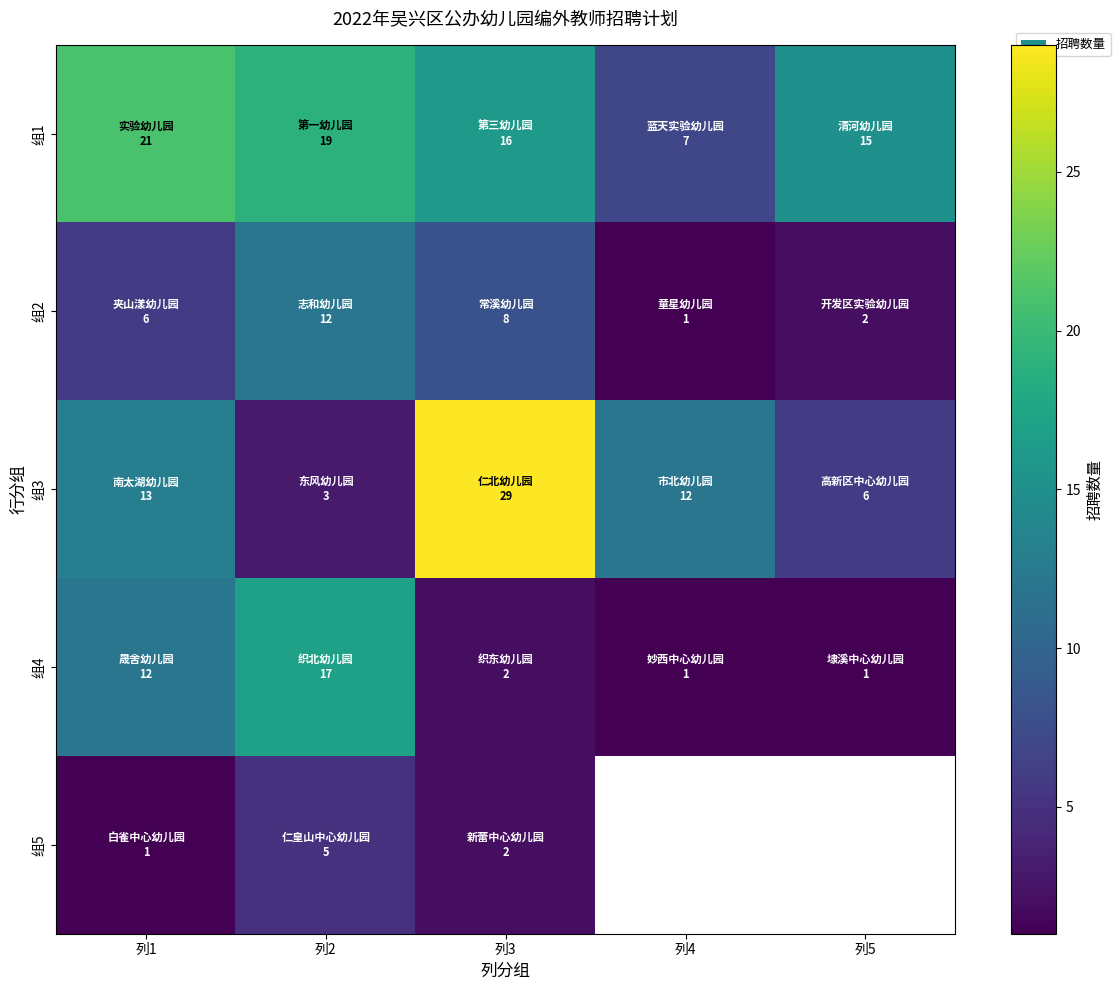

Is it true that 组1 equals 13.9 at 列1?

False